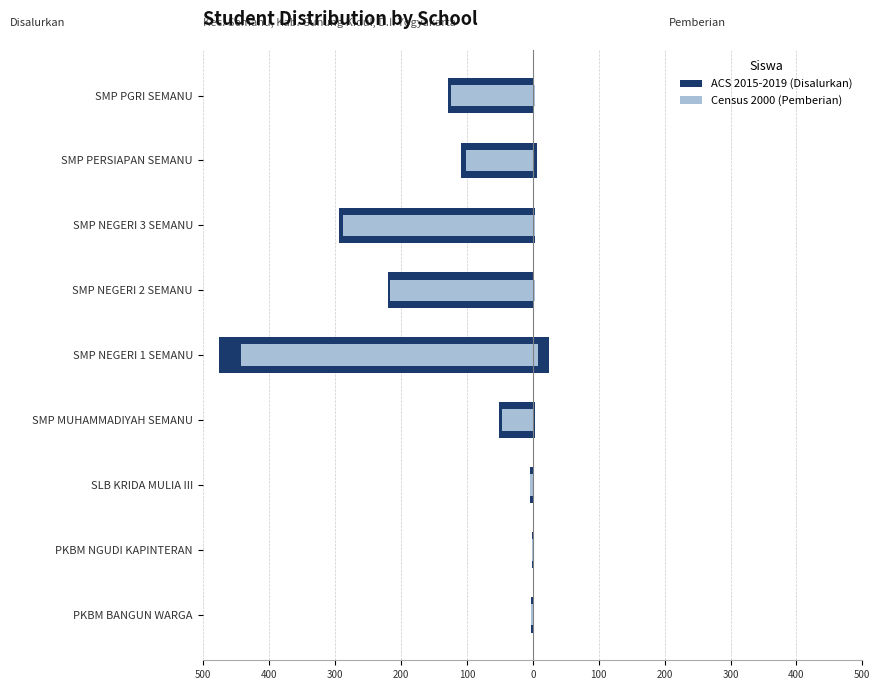

What is the smallest value displayed?

-476